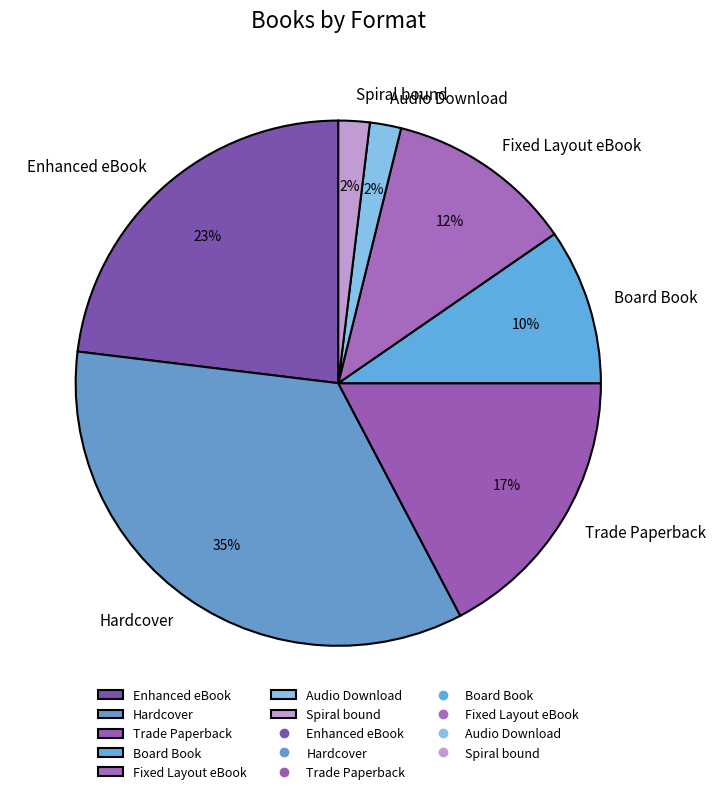

To the nearest percent, what percentage of the pie is Board Book?

10%